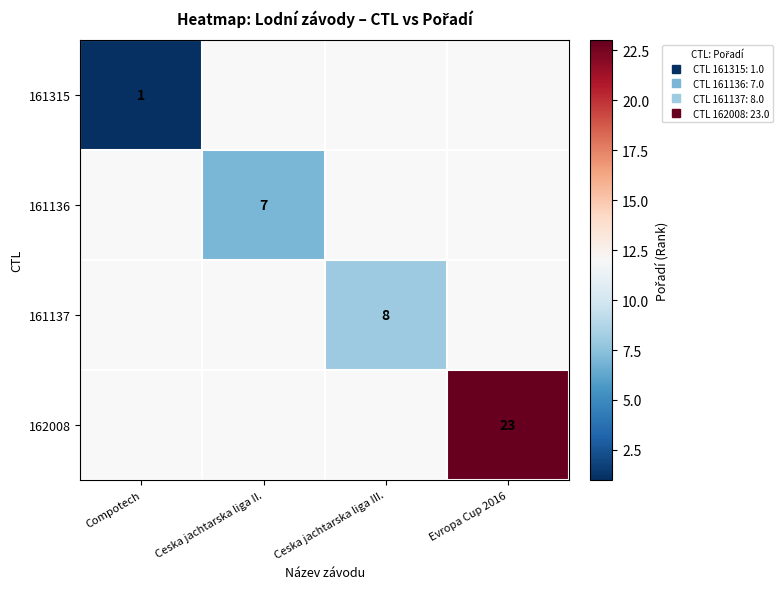

Is the value of 161315 at Evropa Cup 2016 greater than the value of 161137 at Ceska jachtarska liga II.?

No